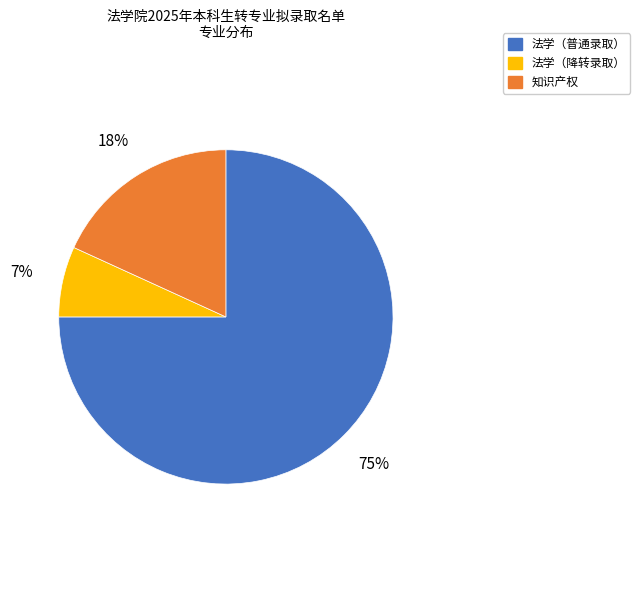

To the nearest percent, what is the average slice percentage?

33%